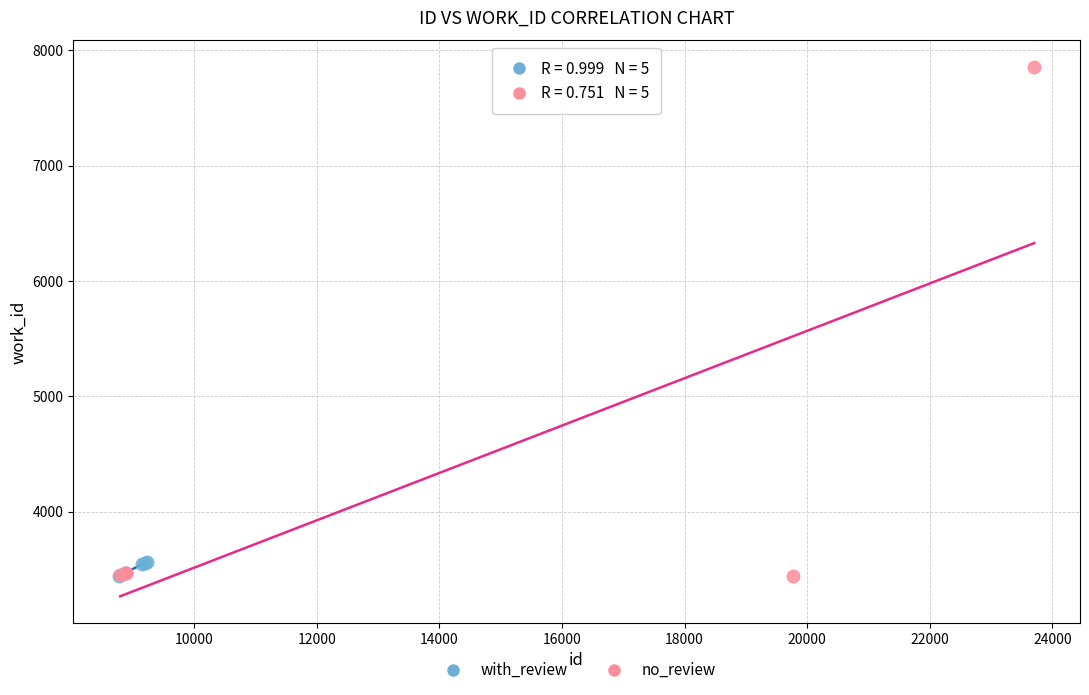

Which series has the widest spread of Y values?

no_review